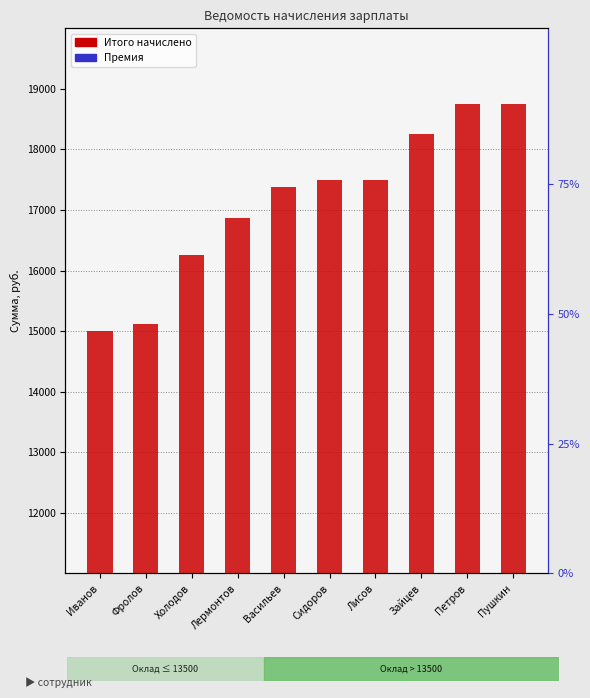

At how many categories does at least one series exceed 7706?

10